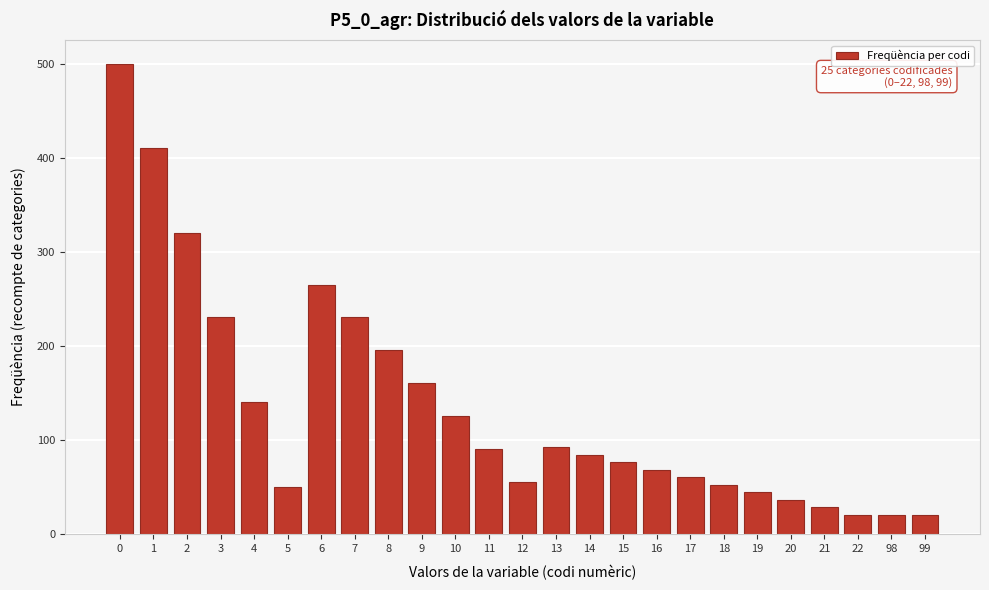

What is the maximum value shown in the chart?

500